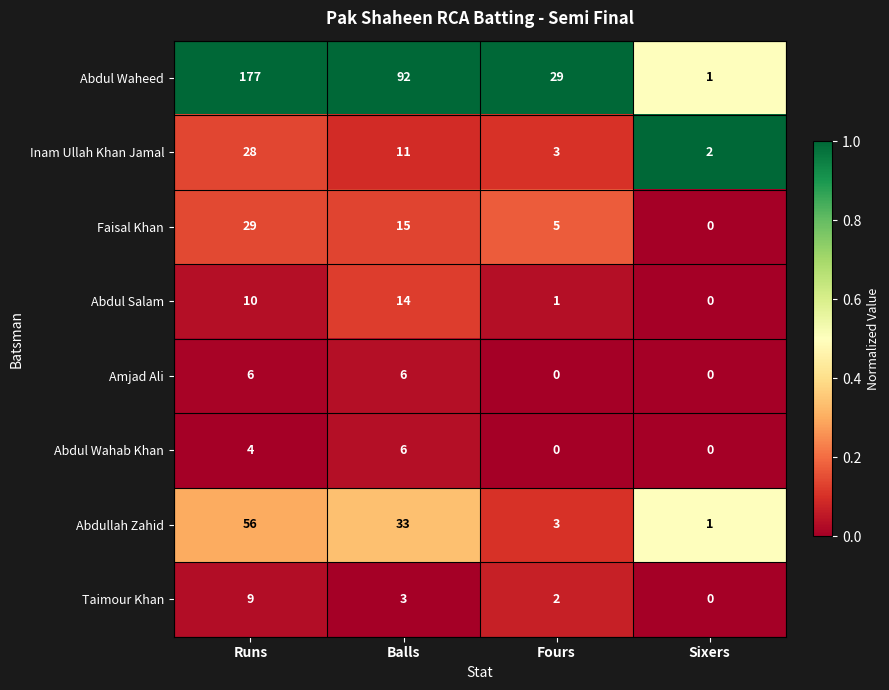

At Runs, list the series in order from smallest to largest.

Abdul Wahab Khan, Amjad Ali, Taimour Khan, Abdul Salam, Inam Ullah Khan Jamal, Faisal Khan, Abdullah Zahid, Abdul Waheed